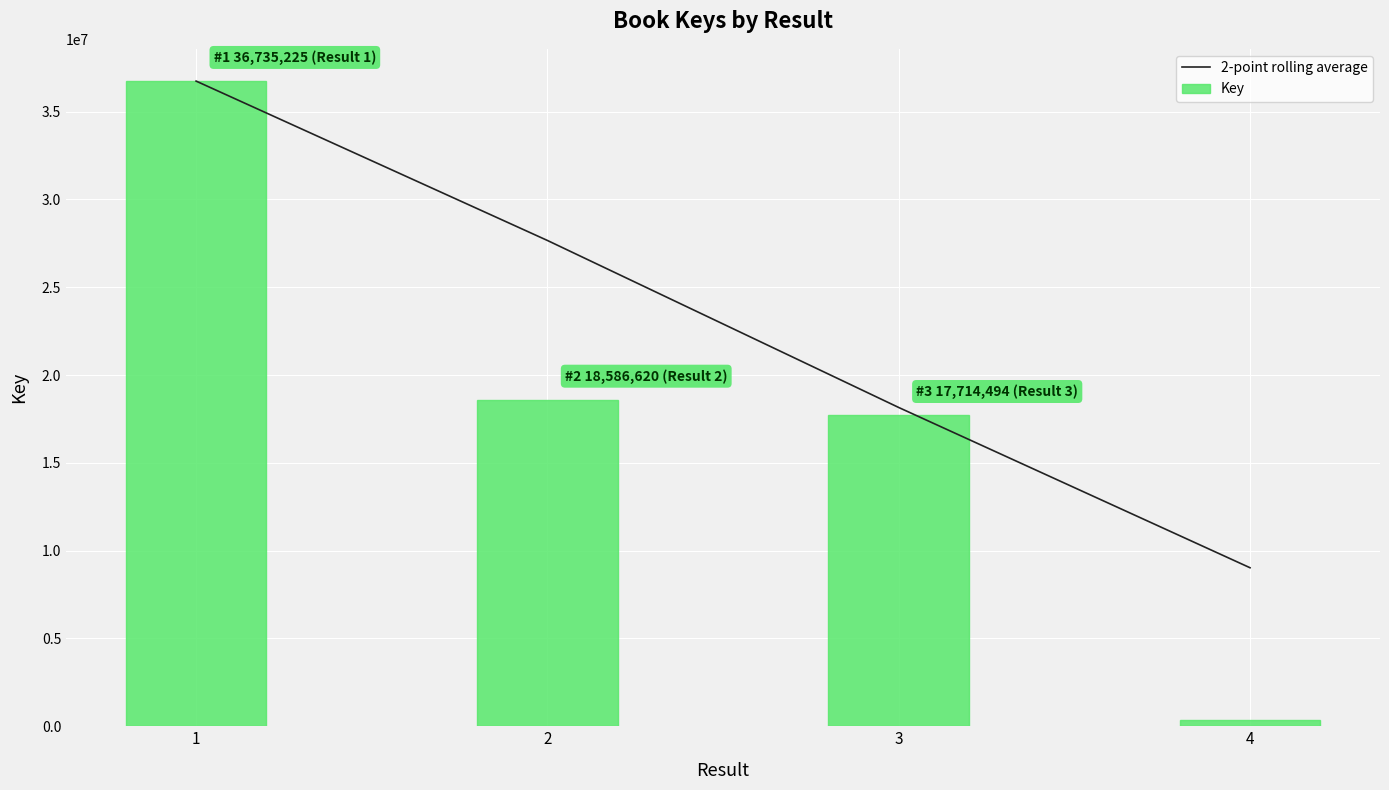

How many values in the Key series exceed 18586620?

1